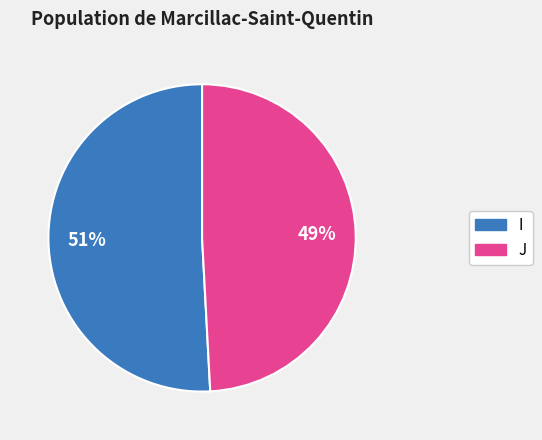

To the nearest percent, what percentage of the pie is J?

49%